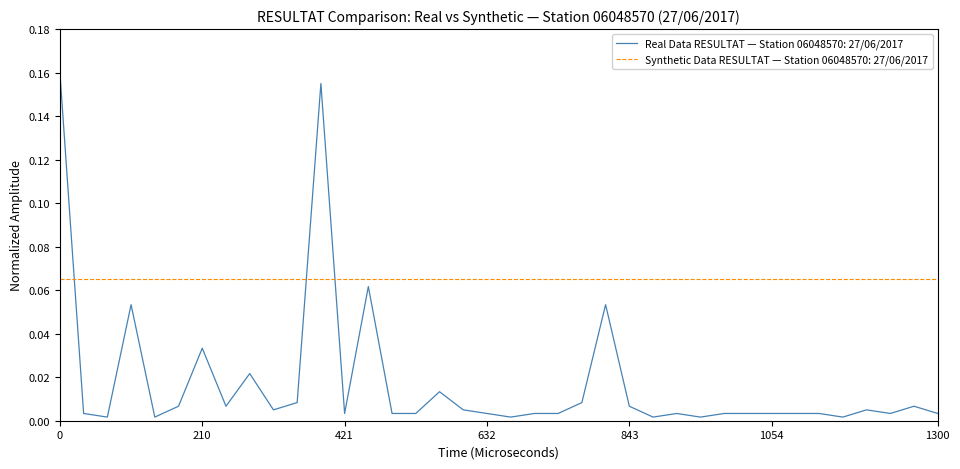

Does the chart have visible grid lines?

No